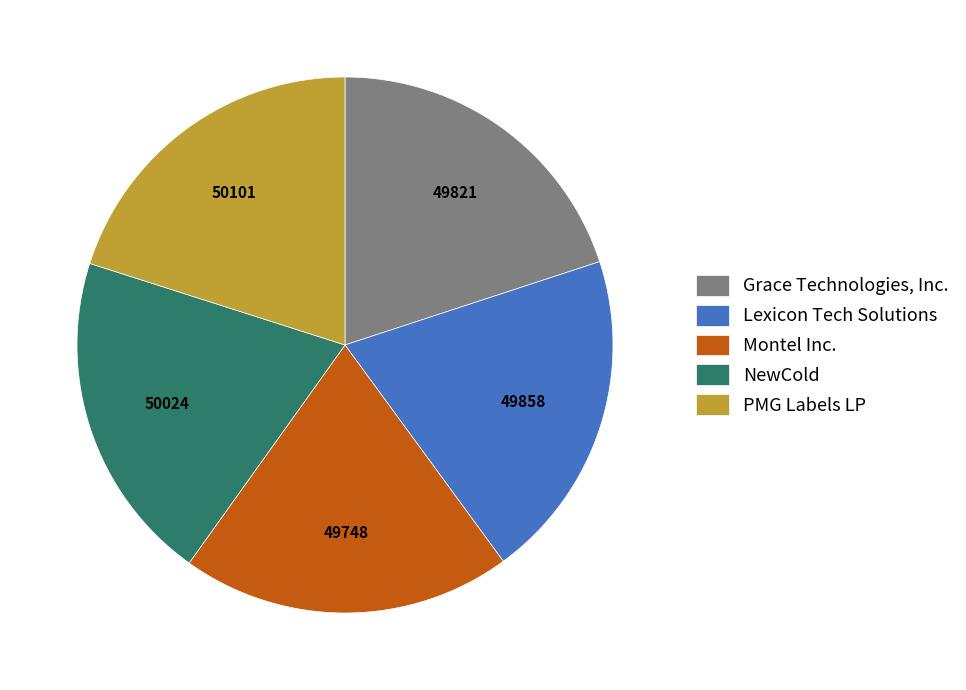

Combined, do NewCold and Lexicon Tech Solutions account for over 50%?

No